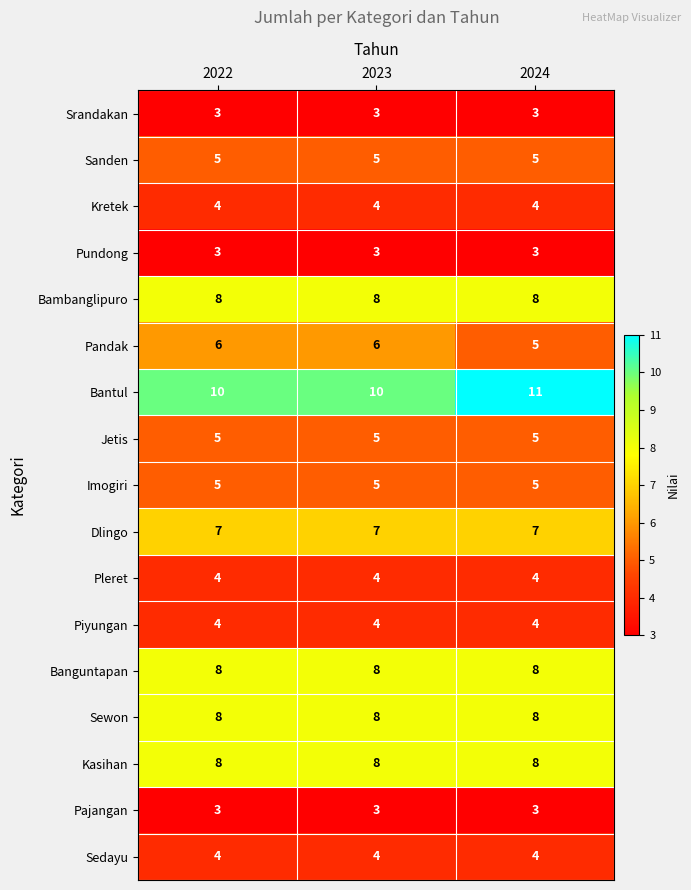

What is the greatest value displayed?

11